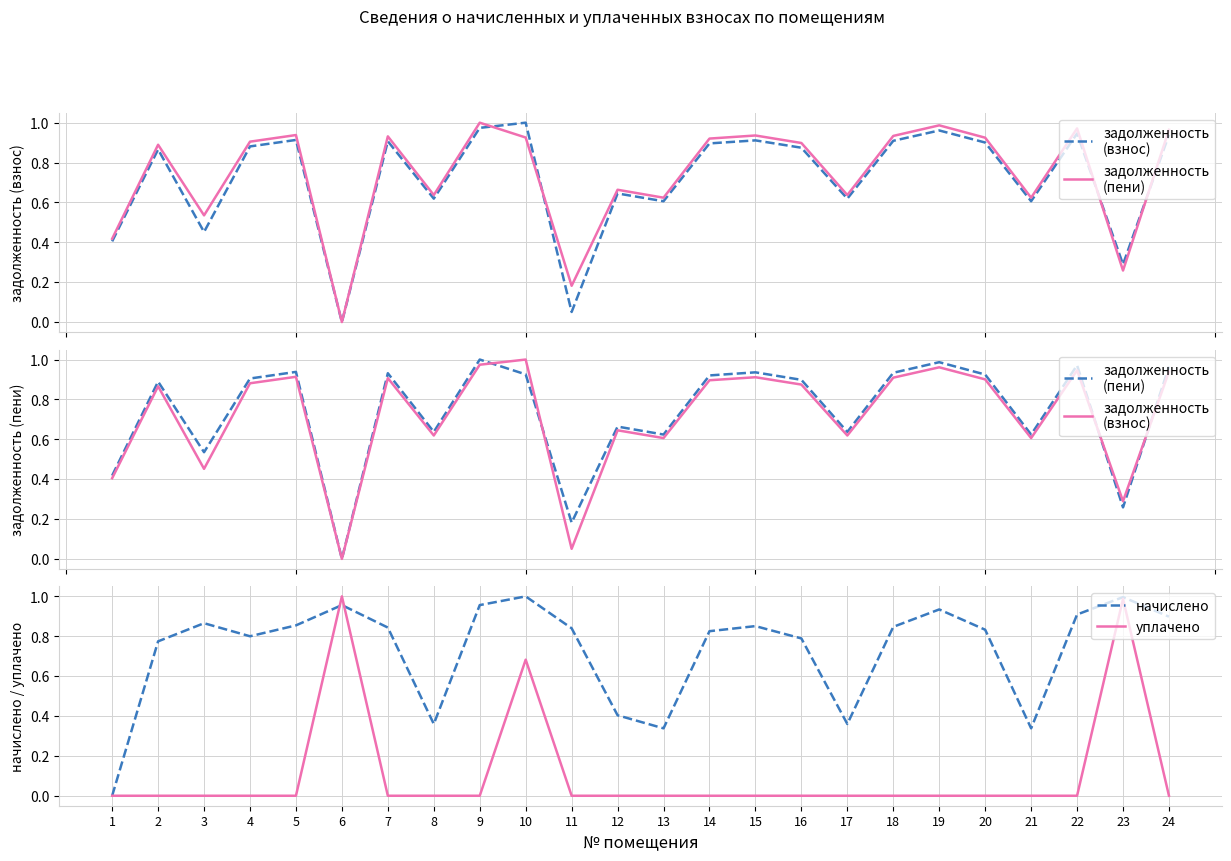

Is this an area chart (filled region under the line)?

No